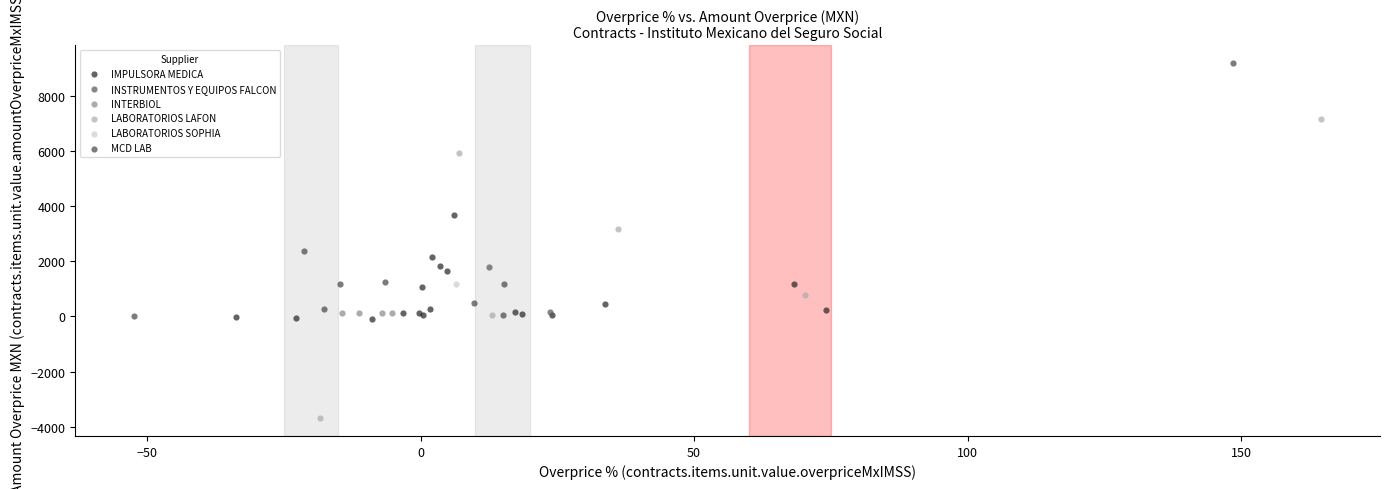

What are all the series names shown in the legend?

IMPULSORA MEDICA, INSTRUMENTOS Y EQUIPOS FALCON, INTERBIOL, LABORATORIOS LAFON, LABORATORIOS SOPHIA, MCD LAB